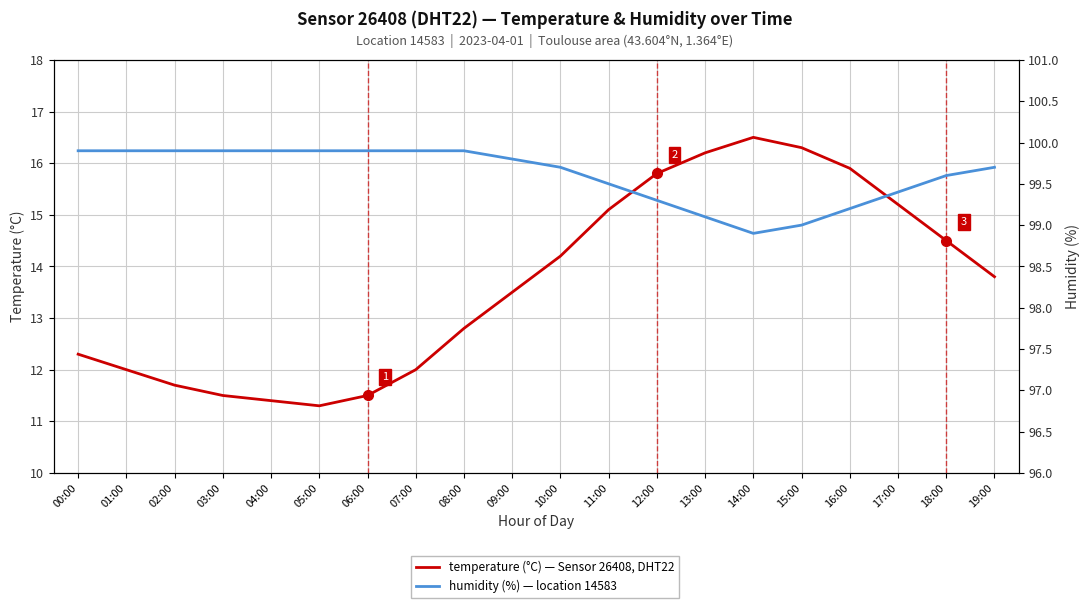

Reading left to right, list all the values displayed in this chart.

temperature (°C): 00:00=12.3	01:00=12.0	02:00=11.7	03:00=11.5	04:00=11.4	05:00=11.3	06:00=11.5	07:00=12.0	08:00=12.8	09:00=13.5	10:00=14.2	11:00=15.1	12:00=15.8	13:00=16.2	14:00=16.5	15:00=16.3	16:00=15.9	17:00=15.2	18:00=14.5	19:00=13.8
humidity (%): 00:00=99.9	01:00=99.9	02:00=99.9	03:00=99.9	04:00=99.9	05:00=99.9	06:00=99.9	07:00=99.9	08:00=99.9	09:00=99.8	10:00=99.7	11:00=99.5	12:00=99.3	13:00=99.1	14:00=98.9	15:00=99.0	16:00=99.2	17:00=99.4	18:00=99.6	19:00=99.7